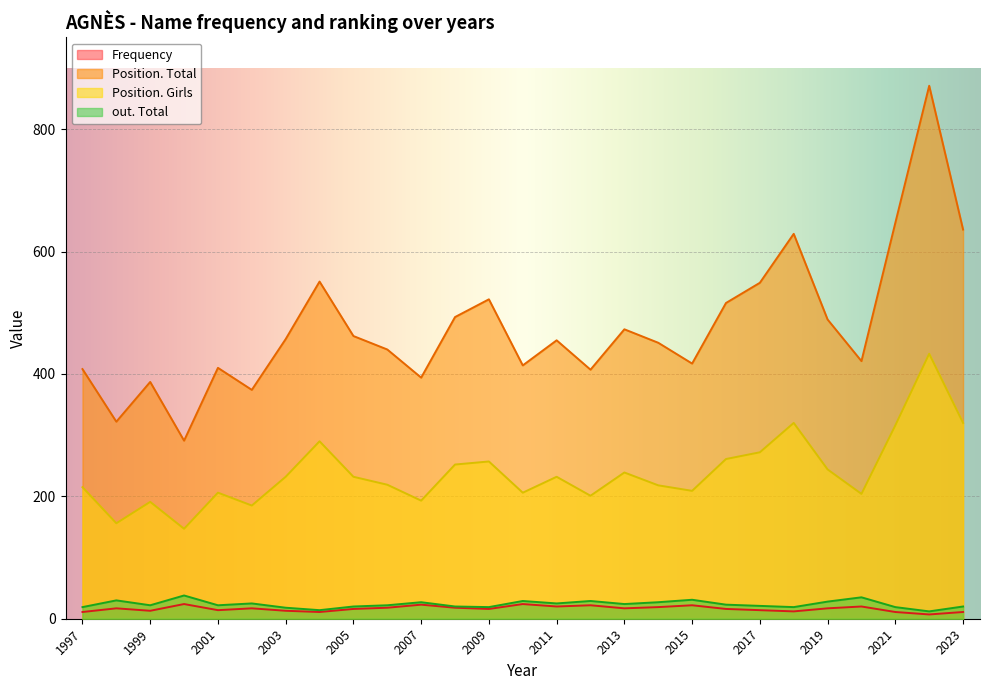

Is the value of out. Total at 2005 greater than the value of Position. Girls at 2015?

No